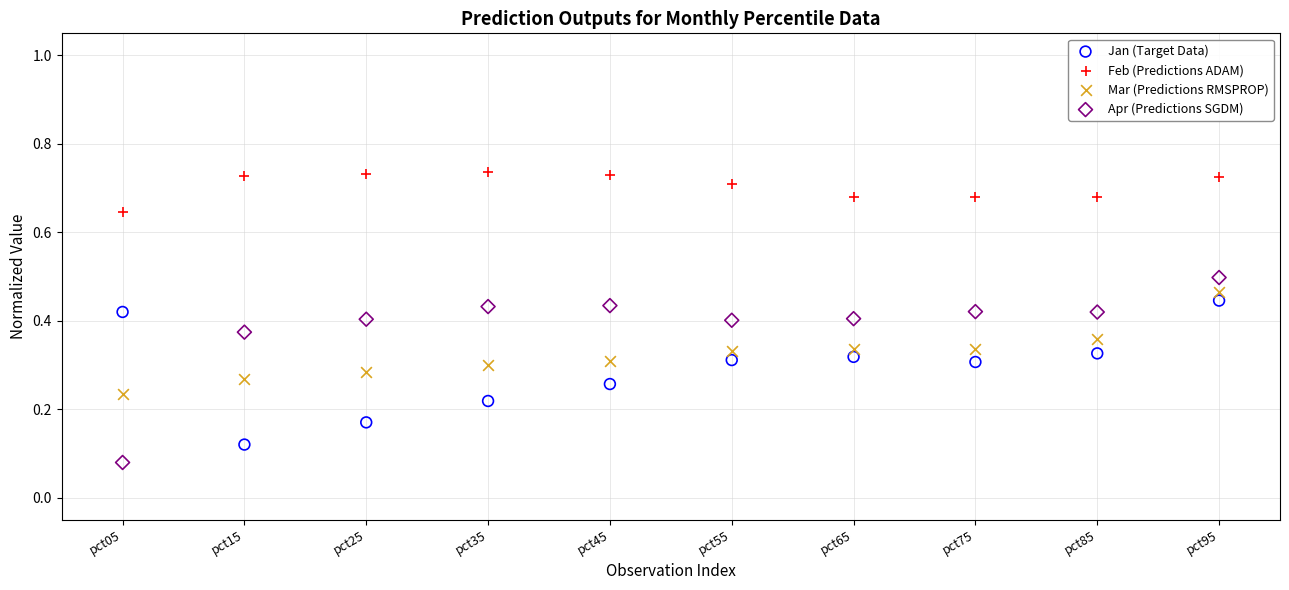

Which series has the widest spread of Y values?

Apr (Predictions SGDM)